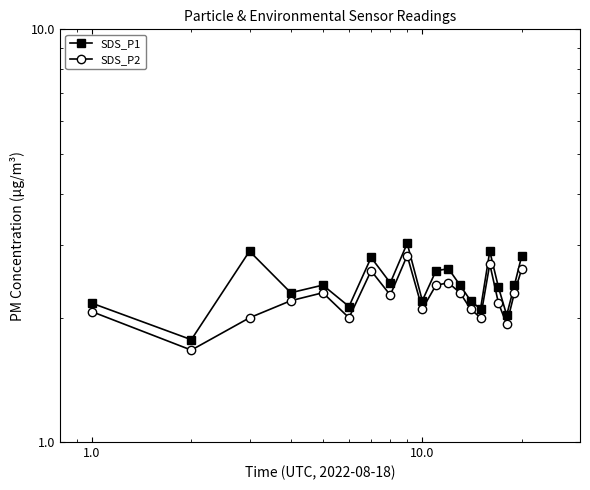

In SDS_P2, how many points are higher than both neighbors (excluding endpoints)?

5